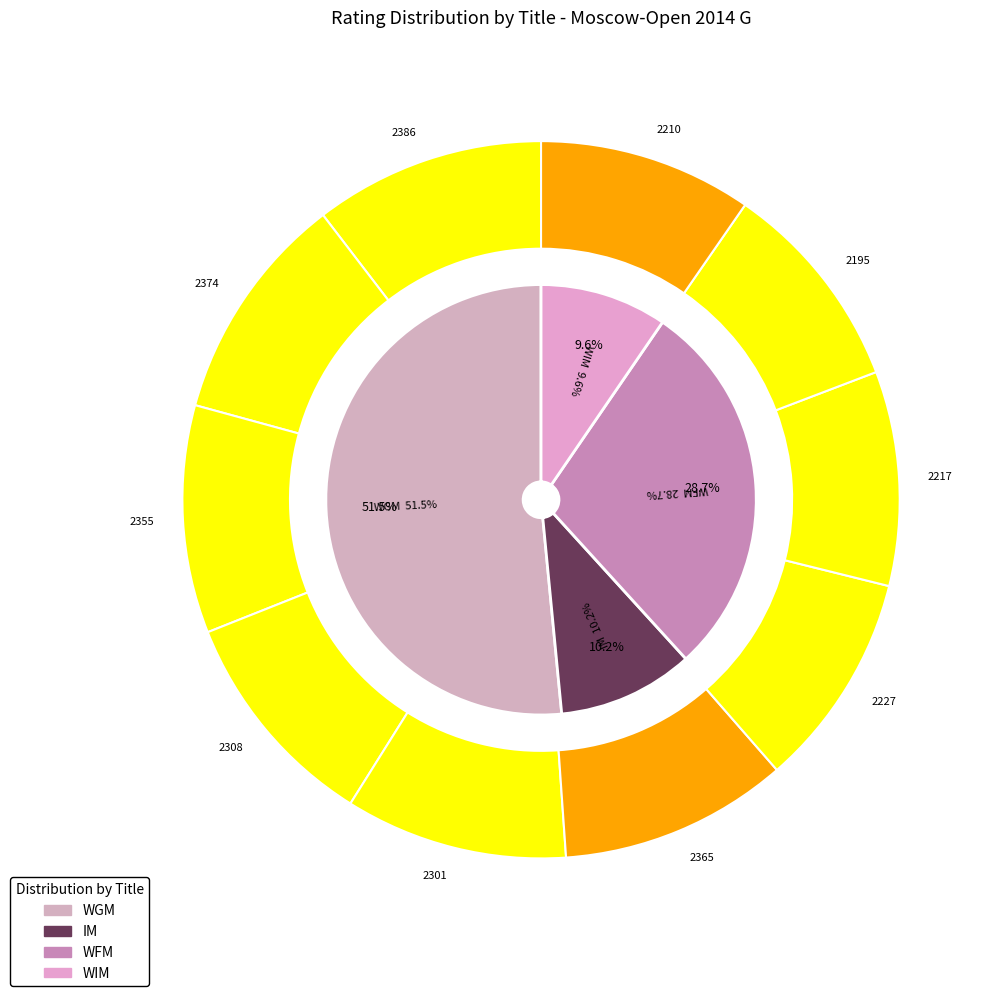

To the nearest percent, what percentage of the pie is 4?

10%